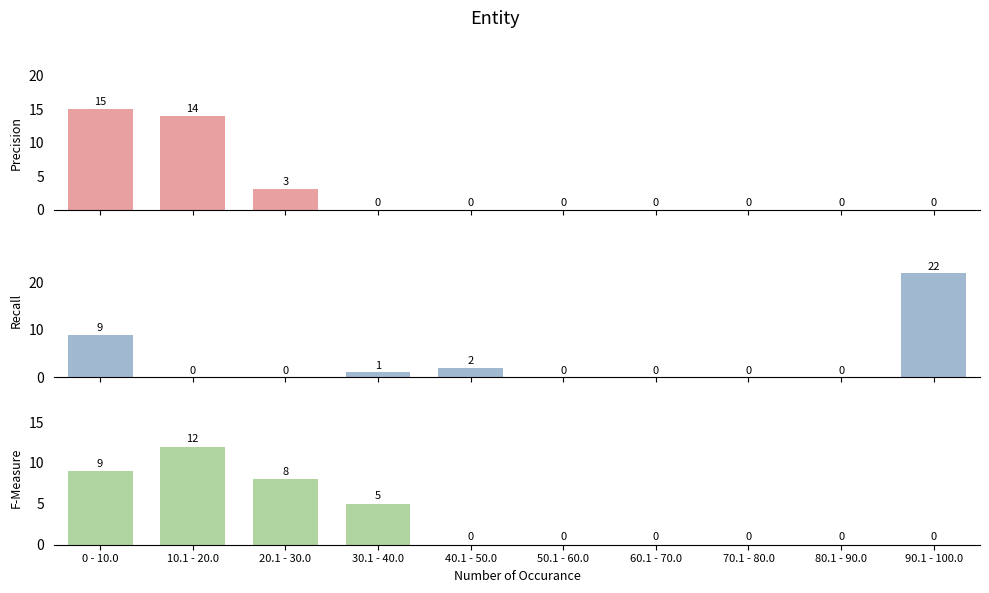

At how many categories does at least one series exceed 19?

1